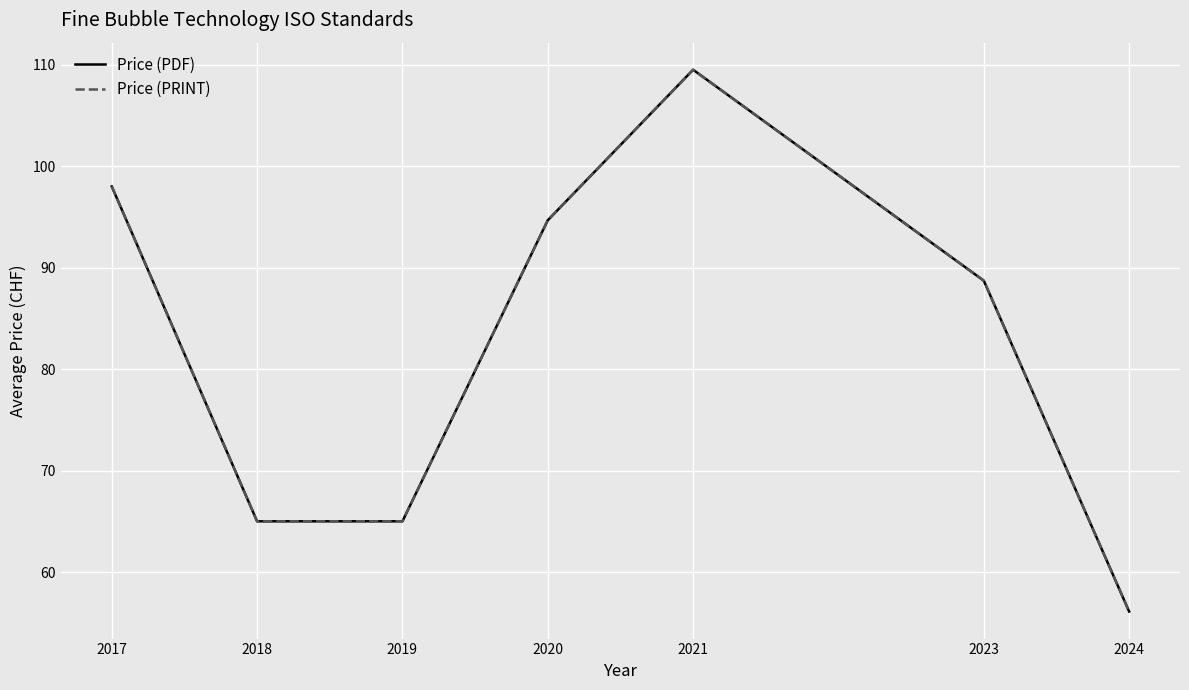

True or false: Price (PDF) and Price (PRINT) cross at least once.

False